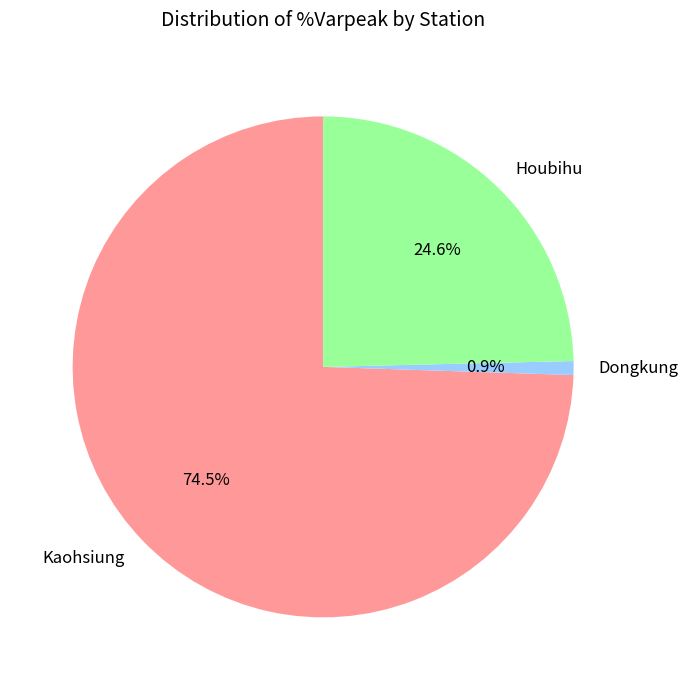

Rank the categories by value from lowest to highest.

Dongkung, Houbihu, Kaohsiung